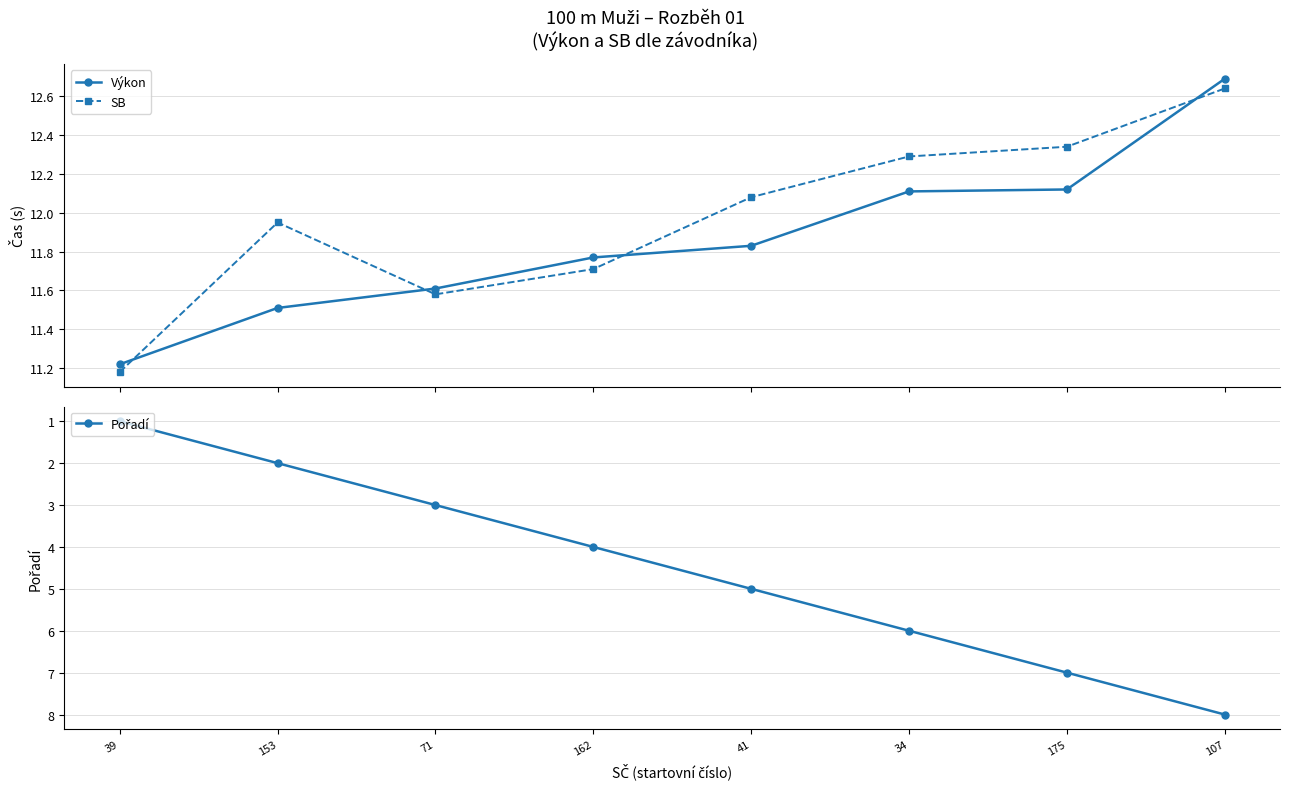

The Výkon series shows 7.6 at 71. True or false?

False